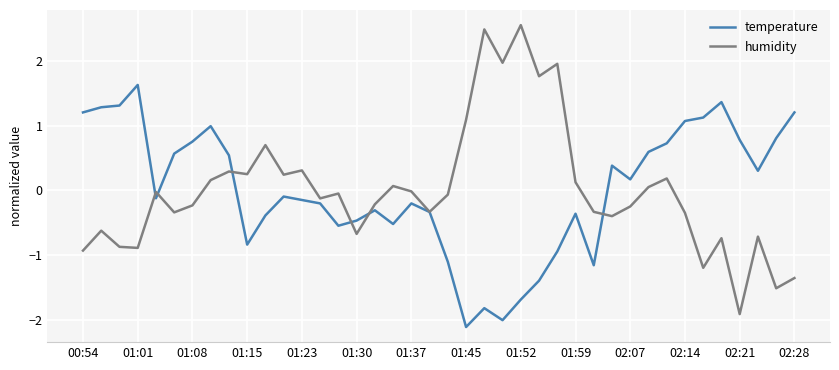

What is the lowest value of the temperature series?

-2.1